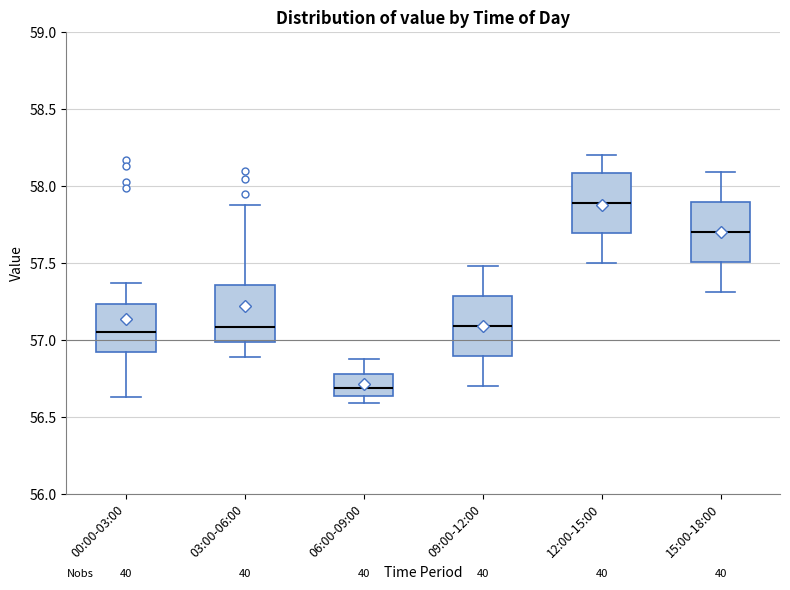

Reading left to right, transcribe this box plot: for each box, give where its median line is, the range the box spans, and where its two whiskers end, as read against the y-axis. The values are not printed on the chart, so give them approximately, as read against the axis.

00:00-03:00: median 57.05, box 56.90 to 57.25, whiskers 56.65 to 57.35
03:00-06:00: median 57.10, box 57.00 to 57.35, whiskers 56.90 to 57.90
06:00-09:00: median 56.70, box 56.65 to 56.80, whiskers 56.60 to 56.90
09:00-12:00: median 57.10, box 56.90 to 57.30, whiskers 56.70 to 57.50
12:00-15:00: median 57.90, box 57.70 to 58.10, whiskers 57.50 to 58.20
15:00-18:00: median 57.70, box 57.50 to 57.90, whiskers 57.30 to 58.10